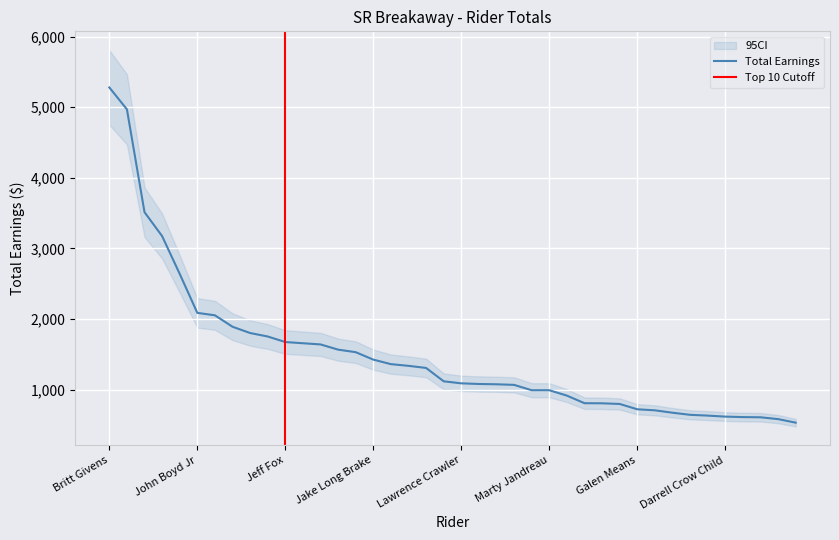

Rank the categories by value from highest to lowest.

Britt Givens, Spider Ramone, Ed Harry, Leonard Williams Sr., Kurt Etsicitty, John Boyd Jr, Allen Fisher, Gus Vaile, Allen Cuny, Sam Bird, Jeff Fox, Ray Augare, Kenny Augare, Victor Begay, Eric C Watson, Jake Long Brake, Merle Yellow Bird, Bart Ness, Ralph Romo, Steven Pourier, Lawrence Crawler, Darrell Taypotat, Keith Tatsey, Boop Williams, Tom Williams, Marty Jandreau, Joel Maker, Melvin Joseph, Gil Blackwater, Tyrone Alcott, Galen Means, Billy Reynolds, Marvin Big Stoney, Norman Bates, Kelvin Fox, Darrell Crow Child, Dick Forman, Steven Fisher, Ralph Williams, Alvin Smith